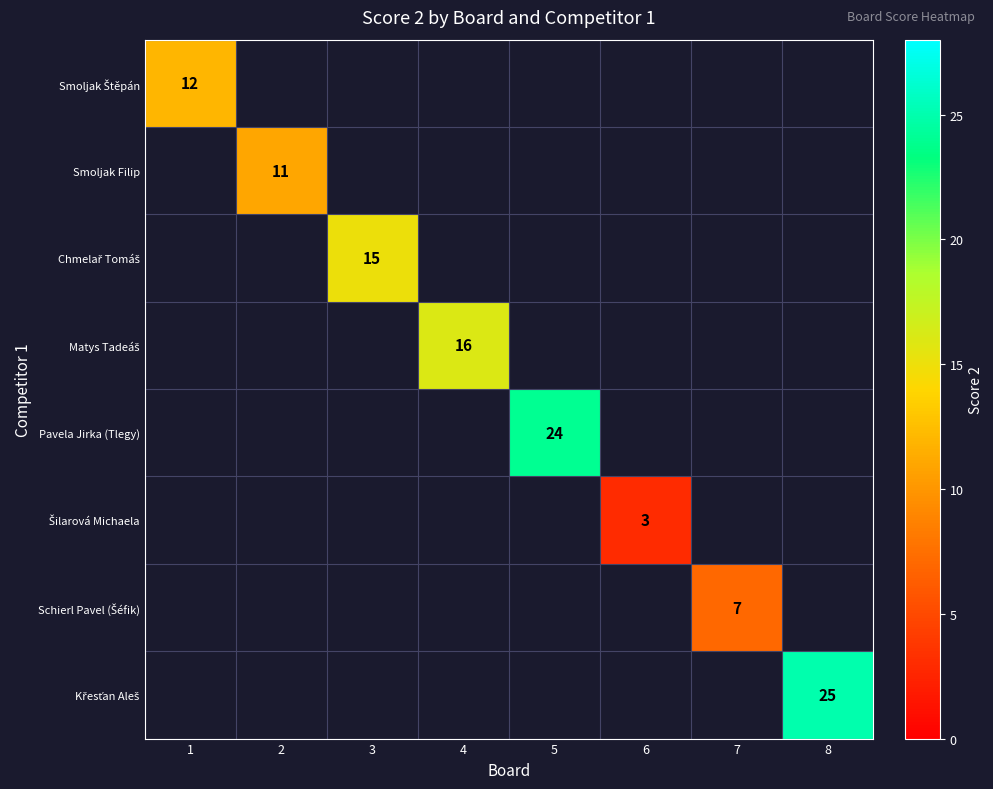

What is the smallest value displayed?

3.0